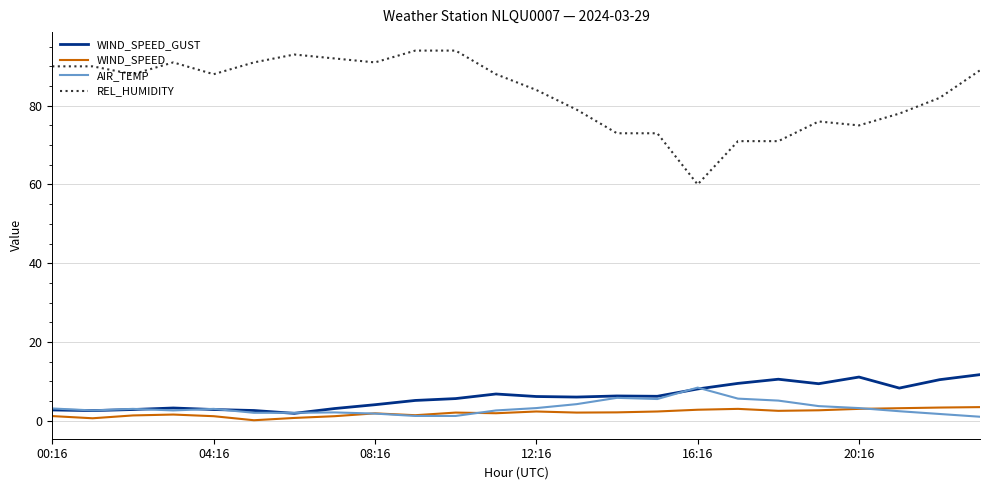

Which series has the largest range (max minus min)?

REL_HUMIDITY